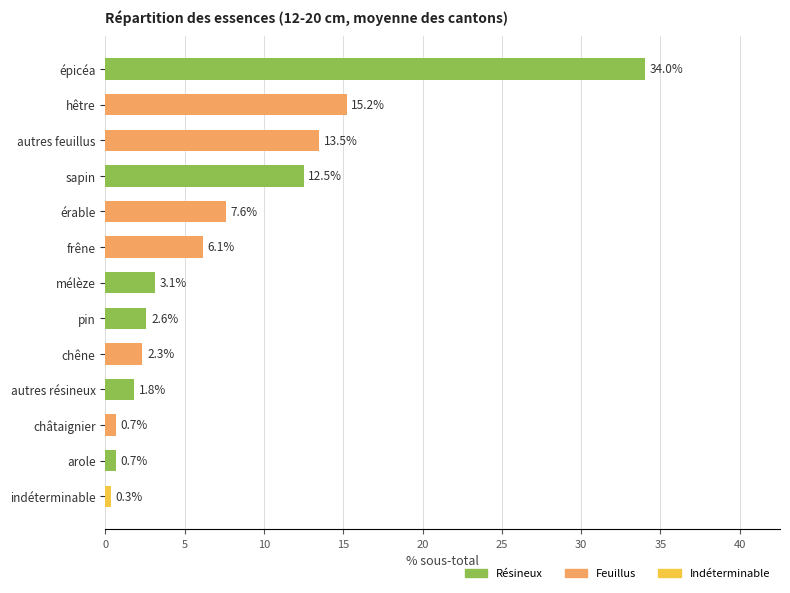

Between châtaignier and frêne, which is larger?

frêne